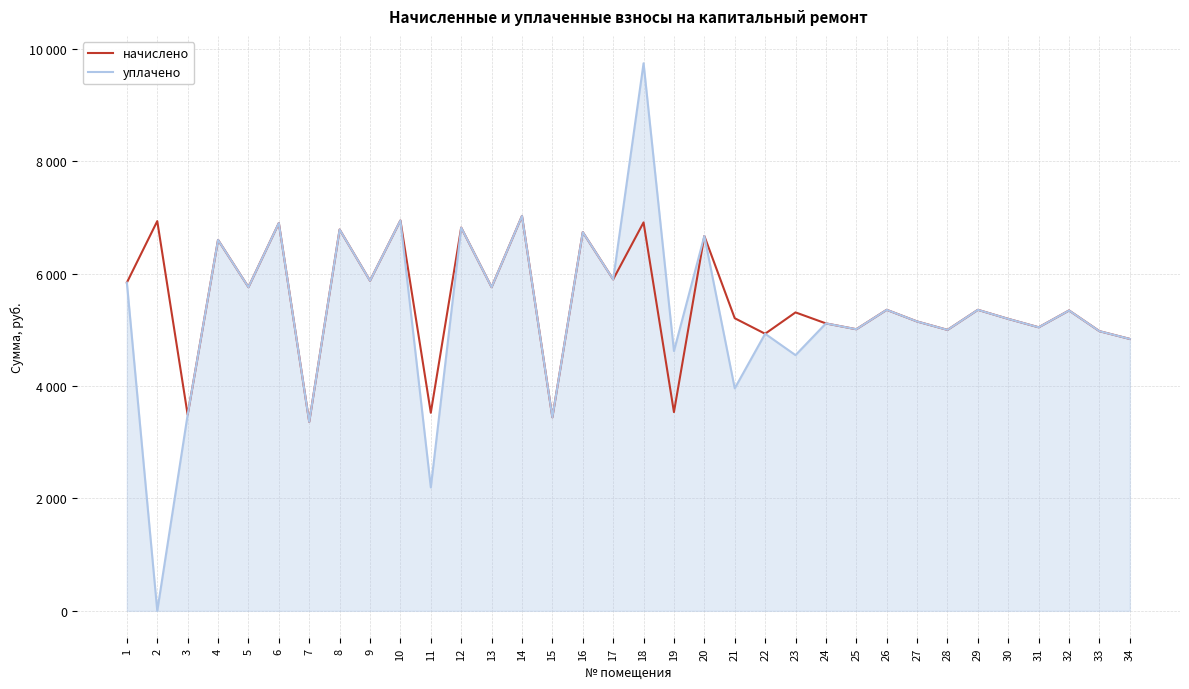

What is the minimum value for начислено?

3363.8